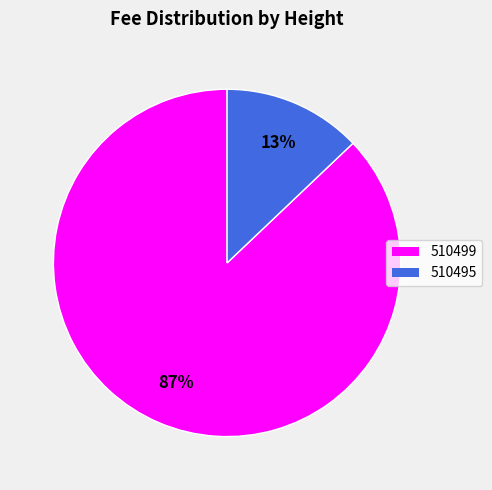

To the nearest percent, what percentage of the pie is 510495?

13%